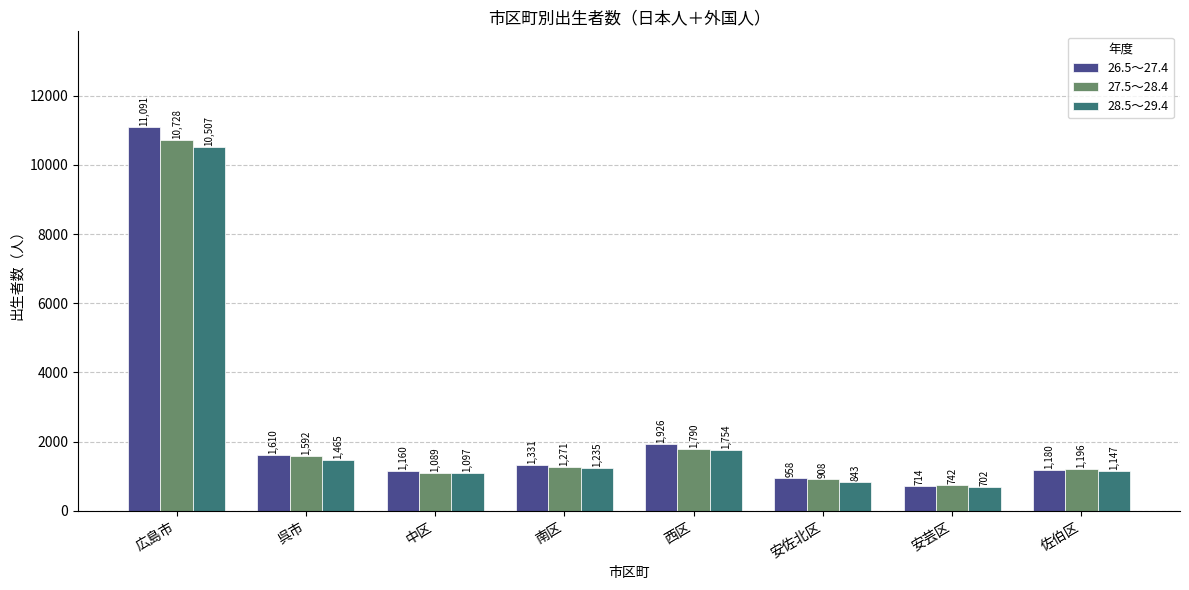

List the labels in order of 27.5～28.4 value, smallest first.

安芸区, 安佐北区, 中区, 佐伯区, 南区, 呉市, 西区, 広島市